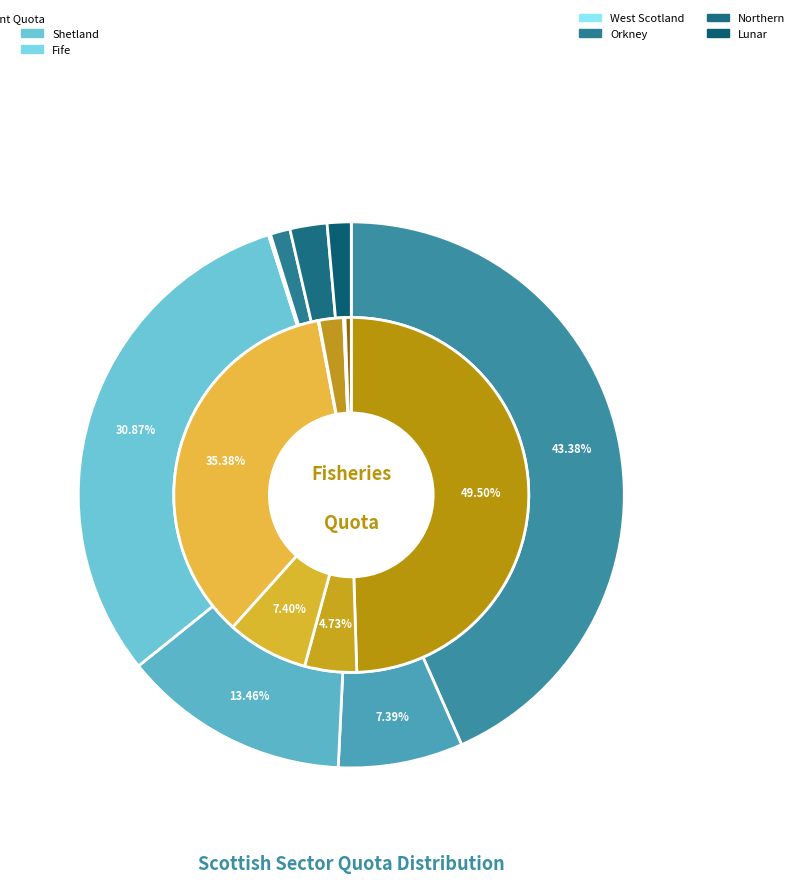

To the nearest percent, what is the difference between the largest and smallest slice percentages?

43%